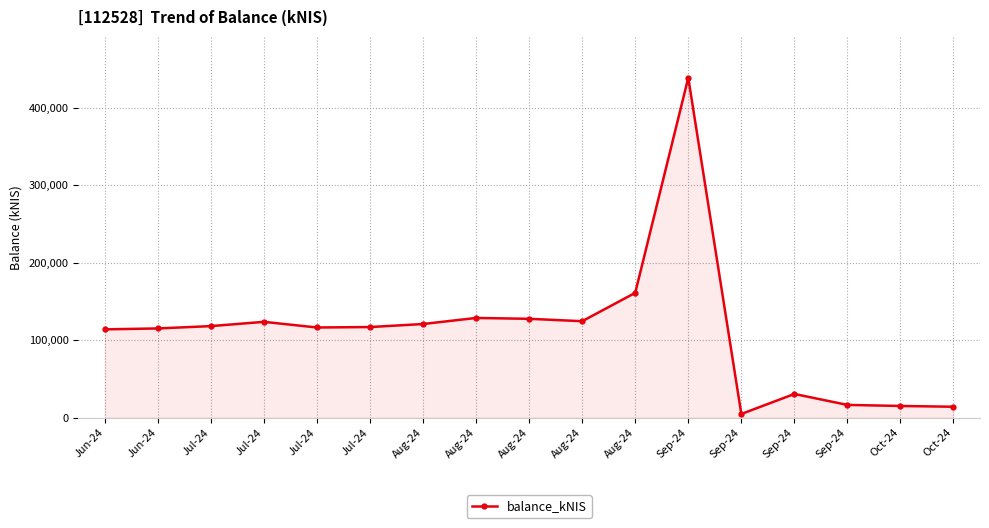

What is the label of the 3rd point from the left?

Jul-24